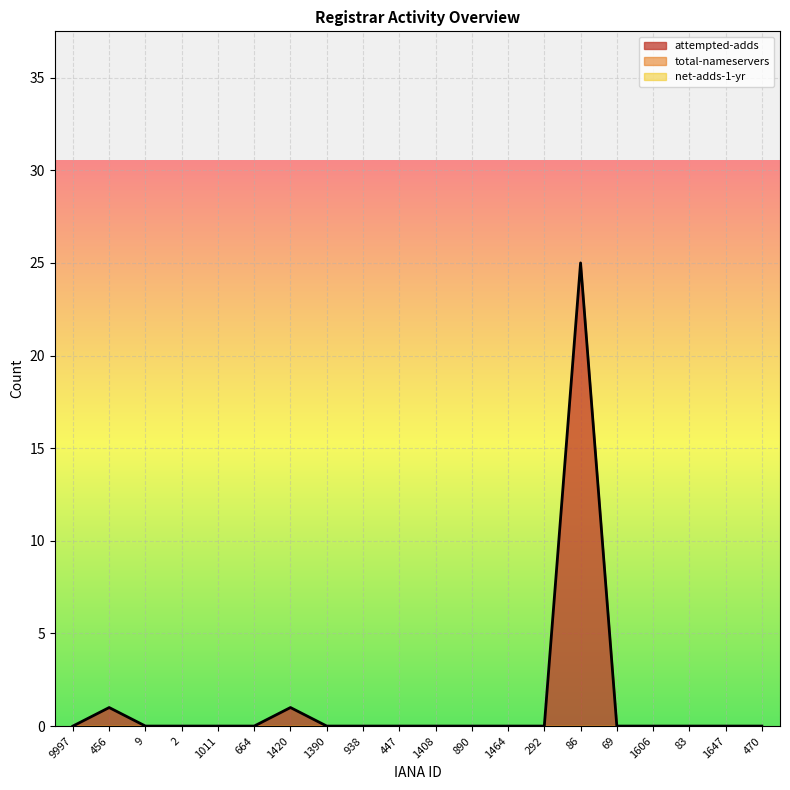

Count the number of categories in the chart.

20